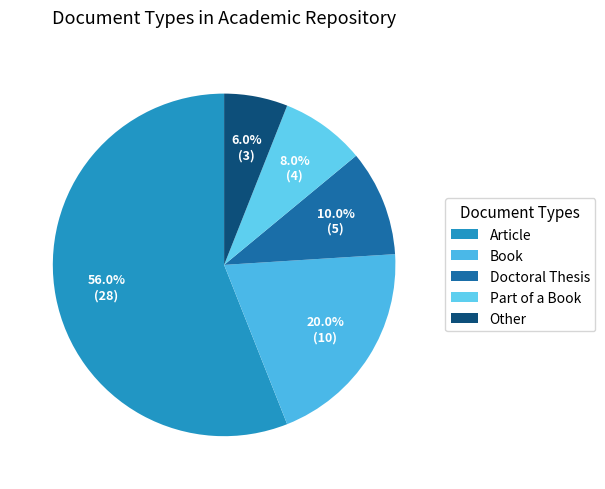

How many slices are in this pie chart?

5